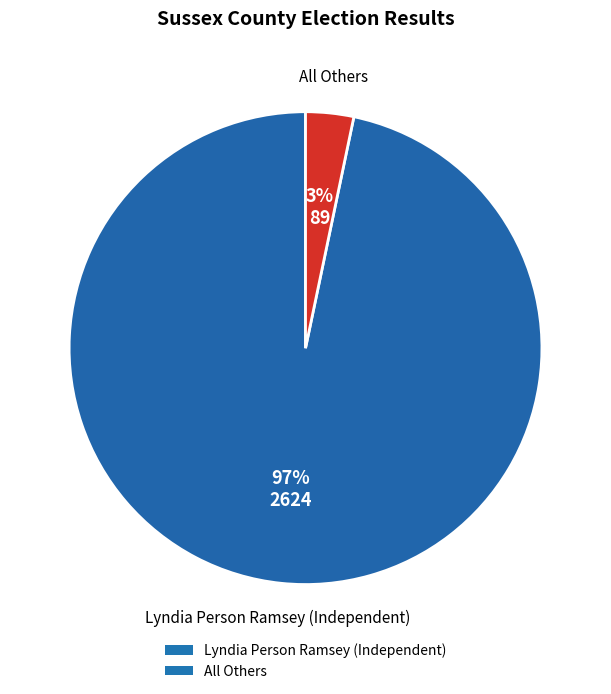

What is the largest slice in the pie chart?

Lyndia Person Ramsey (Independent)